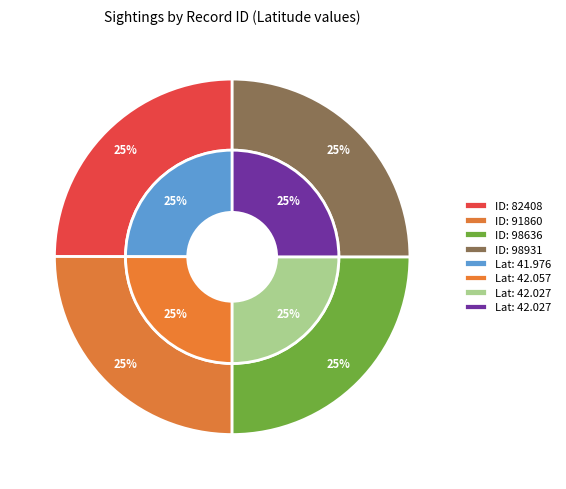

To the nearest percent, what is the combined percentage of 98931 and 98636?

50%